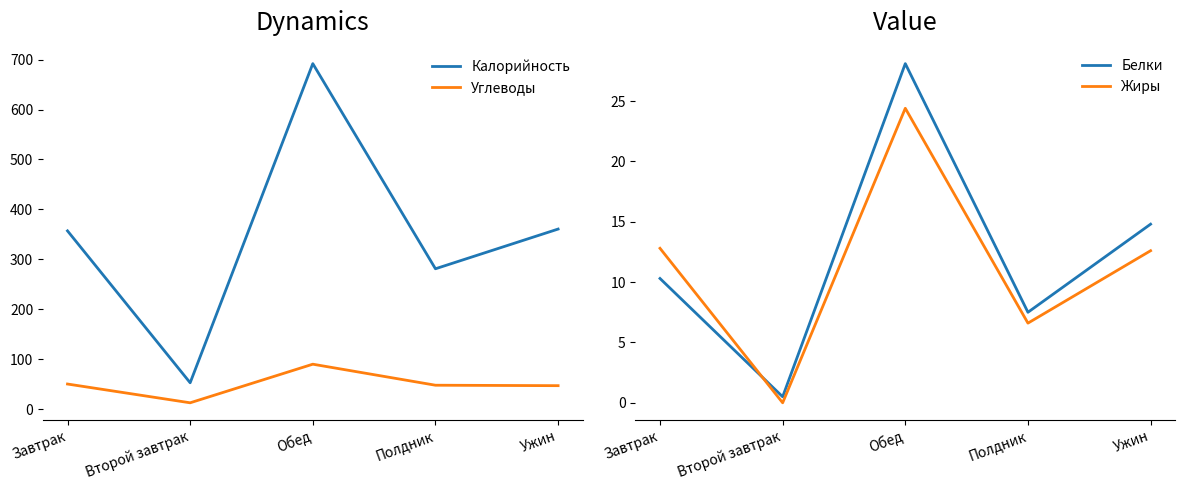

What is the sum of all Белки values?

61.2